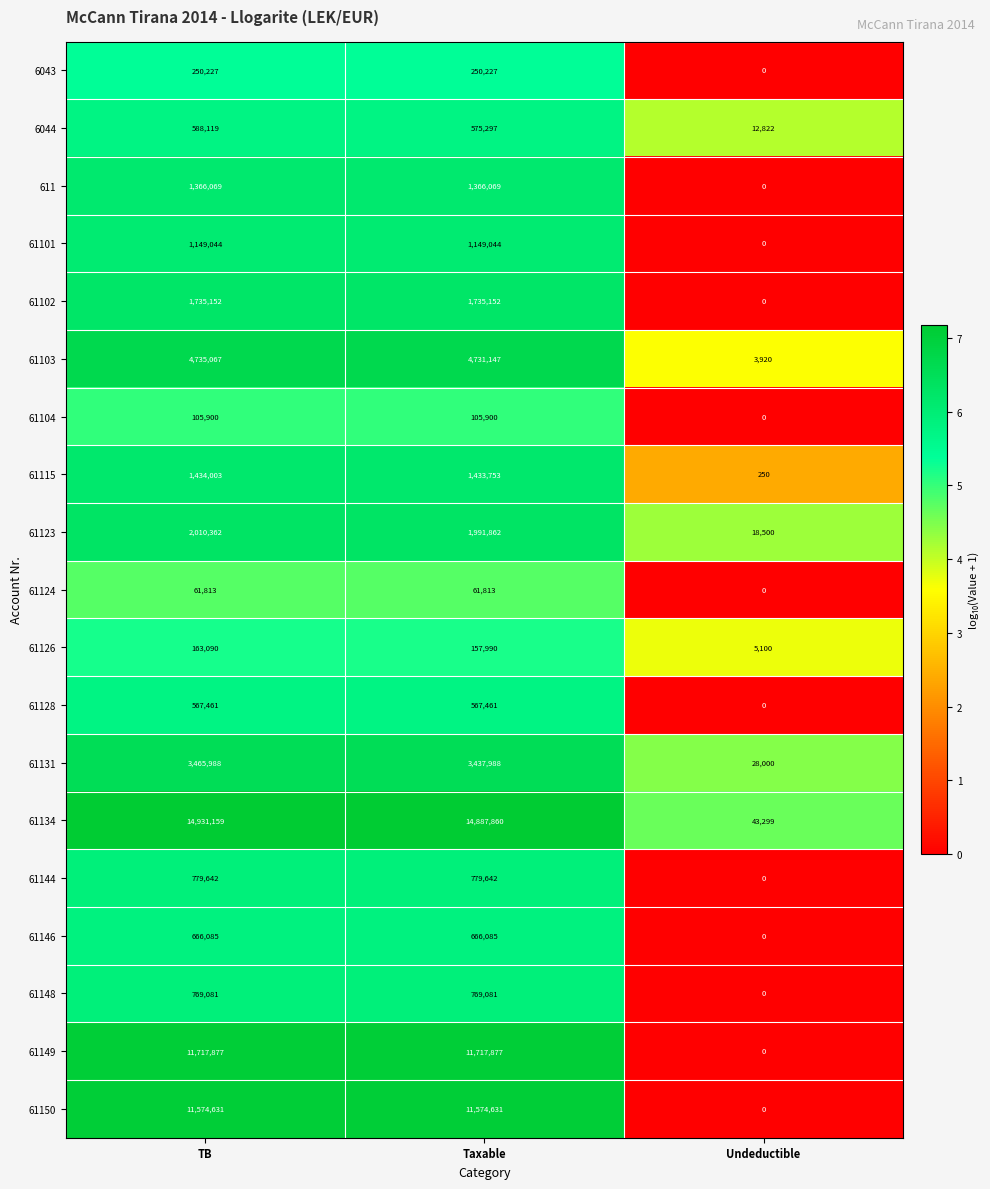

At how many categories does at least one series exceed 2?

3